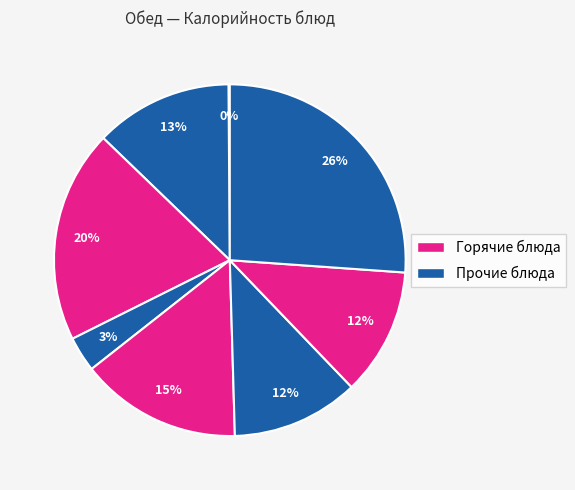

To the nearest percent, what is the difference between the largest and smallest slice percentages?

26%